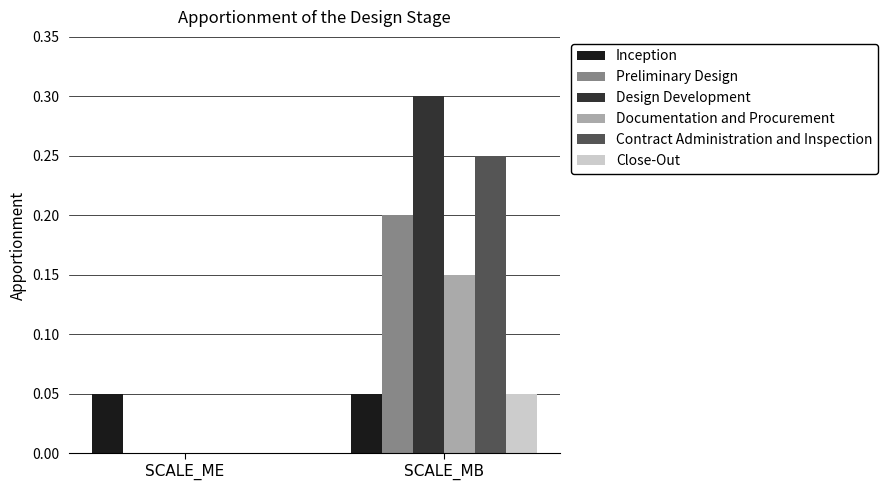

Is it true that Design Development equals 0.0 at SCALE_ME?

True